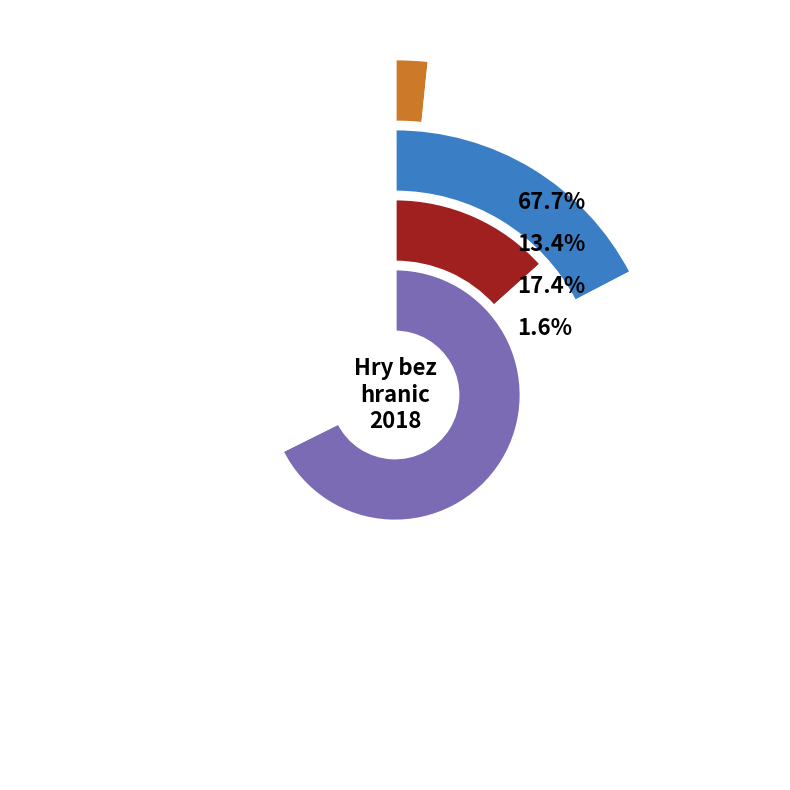

The Dar od MB - občerstvení slice represents 5% of the pie. True or false?

False